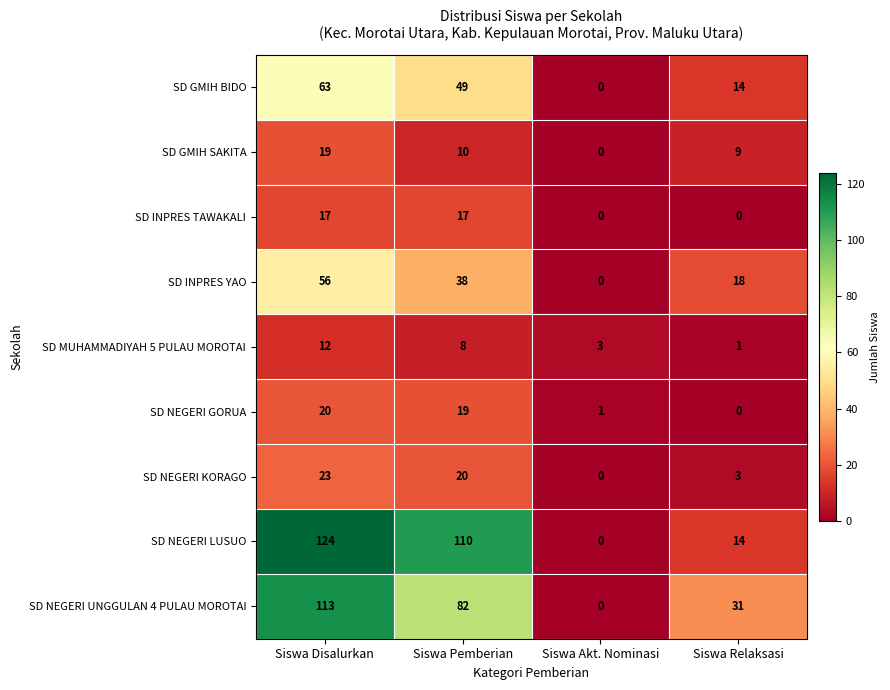

What is the difference between the maximum and minimum values in the SD GMIH SAKITA series?

19